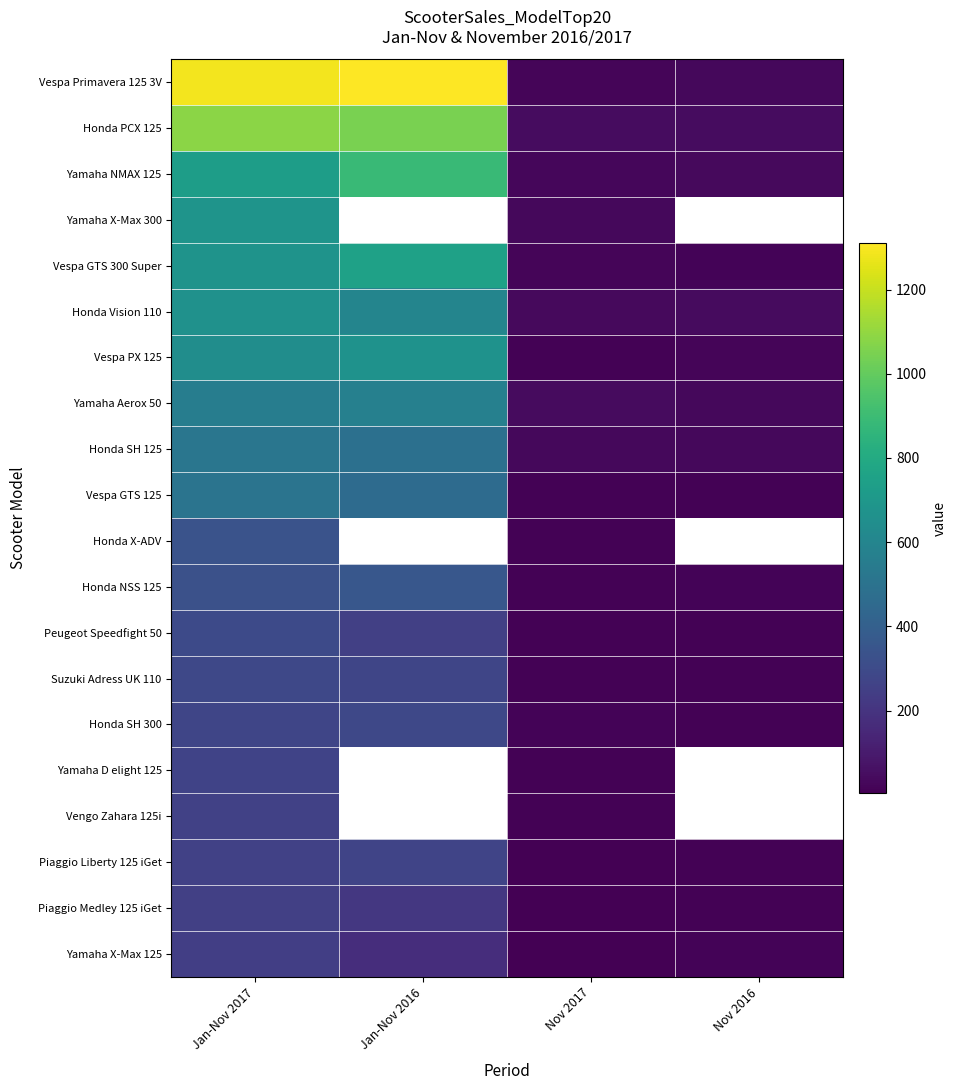

Between Jan-Nov 2017 and Nov 2017, which series saw the biggest shift?

Vespa Primavera 125 3V